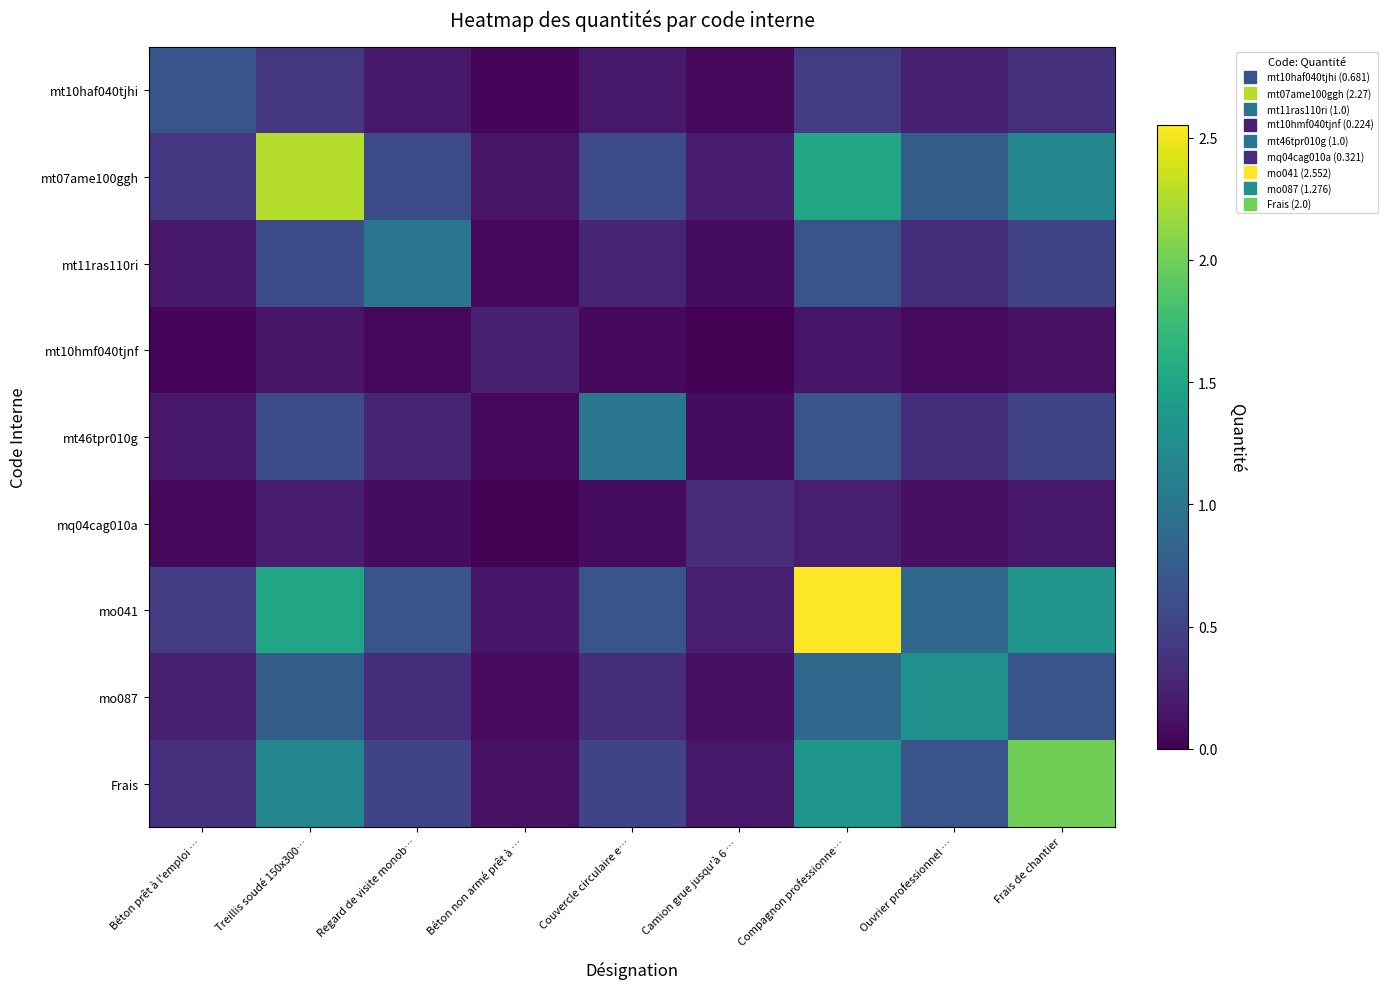

Reading right to left, what are all the values shown in this chart?

mt10haf040tjhi: Frais de chantier=0.4	Ouvrier professionnel …=0.2	Compagnon professionne…=0.5	Camion grue jusqu'à 6 …=0.1	Couvercle circulaire e…=0.2	Béton non armé prêt à …=0.0	Regard de visite monob…=0.2	Treillis soudé 150x300…=0.4	Béton prêt à l'emploi …=0.7
mt07ame100ggh: Frais de chantier=1.2	Ouvrier professionnel …=0.8	Compagnon professionne…=1.5	Camion grue jusqu'à 6 …=0.2	Couvercle circulaire e…=0.6	Béton non armé prêt à …=0.1	Regard de visite monob…=0.6	Treillis soudé 150x300…=2.3	Béton prêt à l'emploi …=0.4
mt11ras110ri: Frais de chantier=0.5	Ouvrier professionnel …=0.3	Compagnon professionne…=0.7	Camion grue jusqu'à 6 …=0.1	Couvercle circulaire e…=0.3	Béton non armé prêt à …=0.1	Regard de visite monob…=1.0	Treillis soudé 150x300…=0.6	Béton prêt à l'emploi …=0.2
mt10hmf040tjnf: Frais de chantier=0.1	Ouvrier professionnel …=0.1	Compagnon professionne…=0.1	Camion grue jusqu'à 6 …=0.0	Couvercle circulaire e…=0.1	Béton non armé prêt à …=0.2	Regard de visite monob…=0.1	Treillis soudé 150x300…=0.1	Béton prêt à l'emploi …=0.0
mt46tpr010g: Frais de chantier=0.5	Ouvrier professionnel …=0.3	Compagnon professionne…=0.7	Camion grue jusqu'à 6 …=0.1	Couvercle circulaire e…=1.0	Béton non armé prêt à …=0.1	Regard de visite monob…=0.3	Treillis soudé 150x300…=0.6	Béton prêt à l'emploi …=0.2
mq04cag010a: Frais de chantier=0.2	Ouvrier professionnel …=0.1	Compagnon professionne…=0.2	Camion grue jusqu'à 6 …=0.3	Couvercle circulaire e…=0.1	Béton non armé prêt à …=0.0	Regard de visite monob…=0.1	Treillis soudé 150x300…=0.2	Béton prêt à l'emploi …=0.1
mo041: Frais de chantier=1.3	Ouvrier professionnel …=0.9	Compagnon professionne…=2.6	Camion grue jusqu'à 6 …=0.2	Couvercle circulaire e…=0.7	Béton non armé prêt à …=0.1	Regard de visite monob…=0.7	Treillis soudé 150x300…=1.5	Béton prêt à l'emploi …=0.5
mo087: Frais de chantier=0.7	Ouvrier professionnel …=1.3	Compagnon professionne…=0.9	Camion grue jusqu'à 6 …=0.1	Couvercle circulaire e…=0.3	Béton non armé prêt à …=0.1	Regard de visite monob…=0.3	Treillis soudé 150x300…=0.8	Béton prêt à l'emploi …=0.2
Frais: Frais de chantier=2.0	Ouvrier professionnel …=0.7	Compagnon professionne…=1.3	Camion grue jusqu'à 6 …=0.2	Couvercle circulaire e…=0.5	Béton non armé prêt à …=0.1	Regard de visite monob…=0.5	Treillis soudé 150x300…=1.2	Béton prêt à l'emploi …=0.4